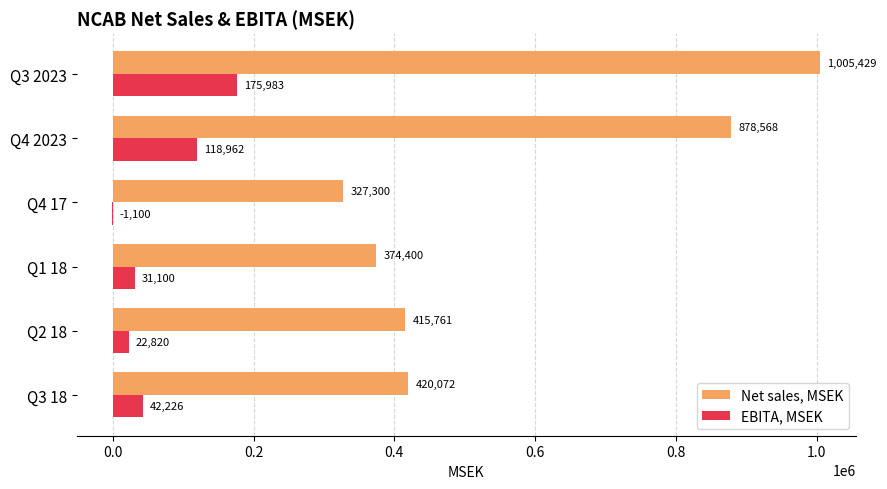

Which series has the largest total across all categories?

Net sales, MSEK